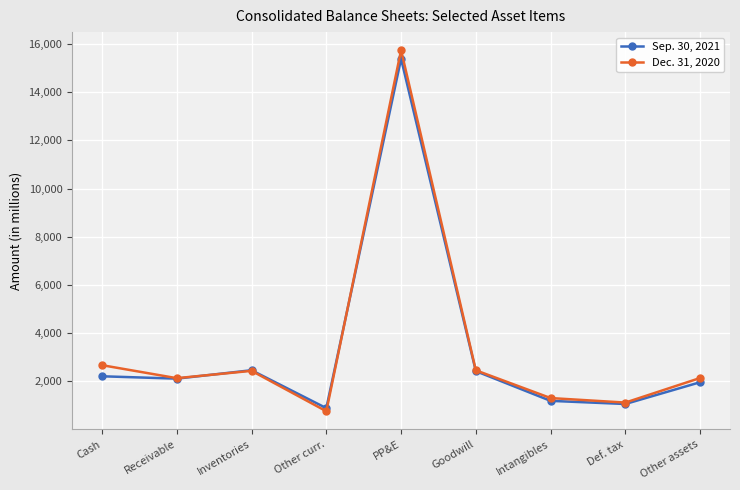

What is the sum of the Dec. 31, 2020 values at Goodwill and PP&E?

18202